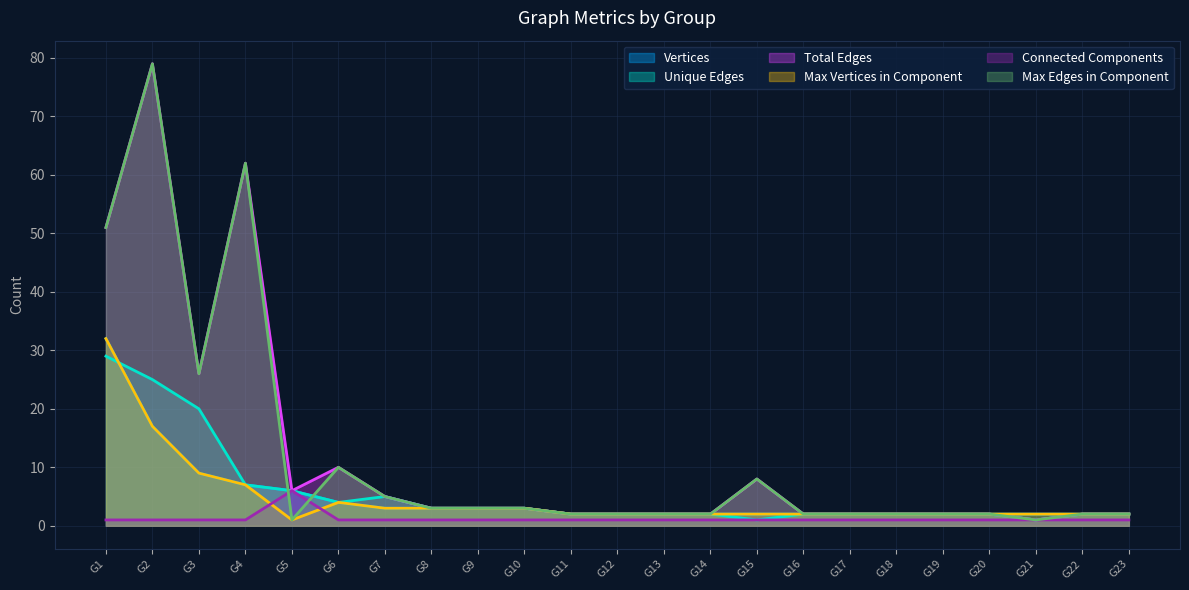

True or false: Vertices has more than 1 points higher than both neighbors.

False